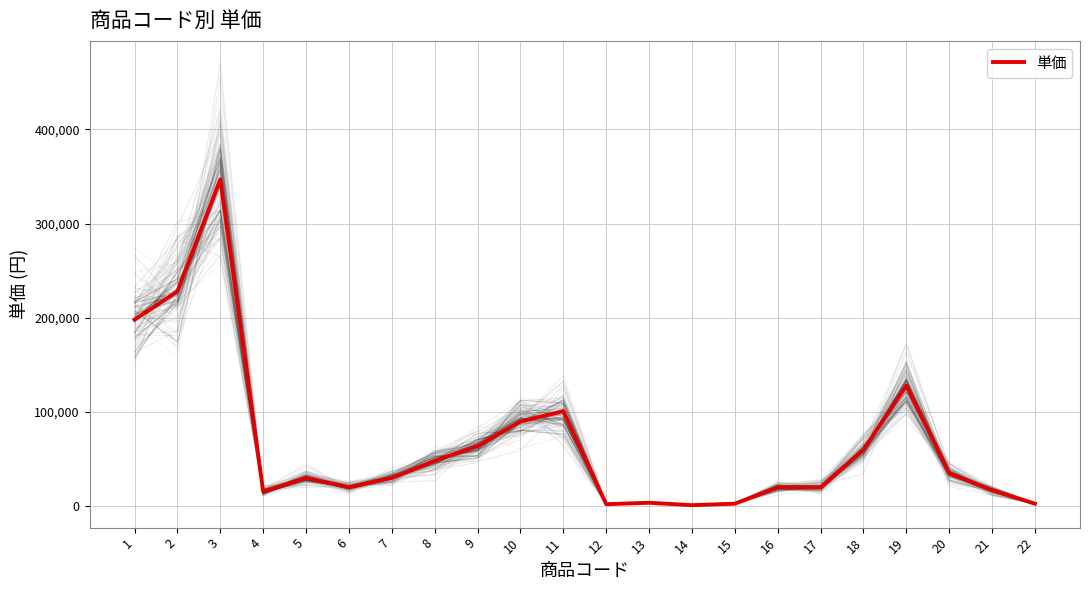

What is the maximum value shown in the chart?

347000